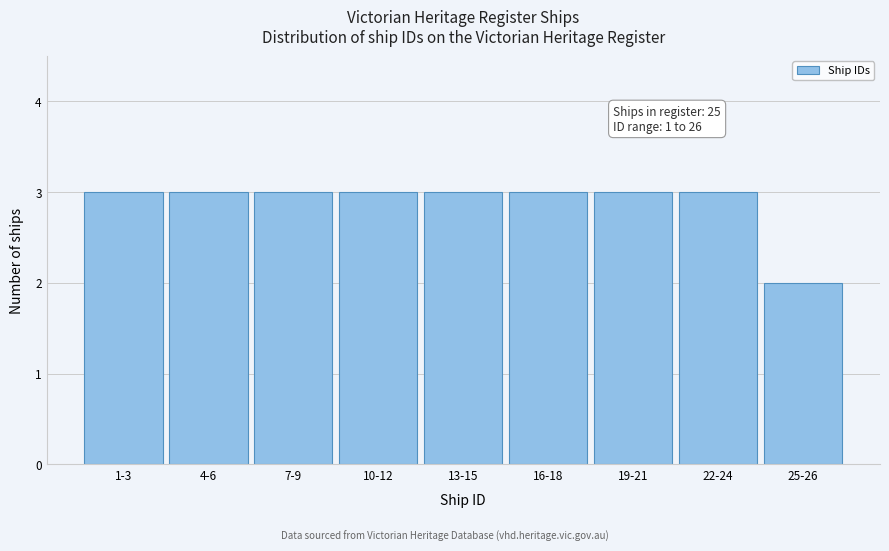

Reading left to right, list all the values displayed in this chart.

1-3=3	4-6=3	7-9=3	10-12=3	13-15=3	16-18=3	19-21=3	22-24=3	25-26=2